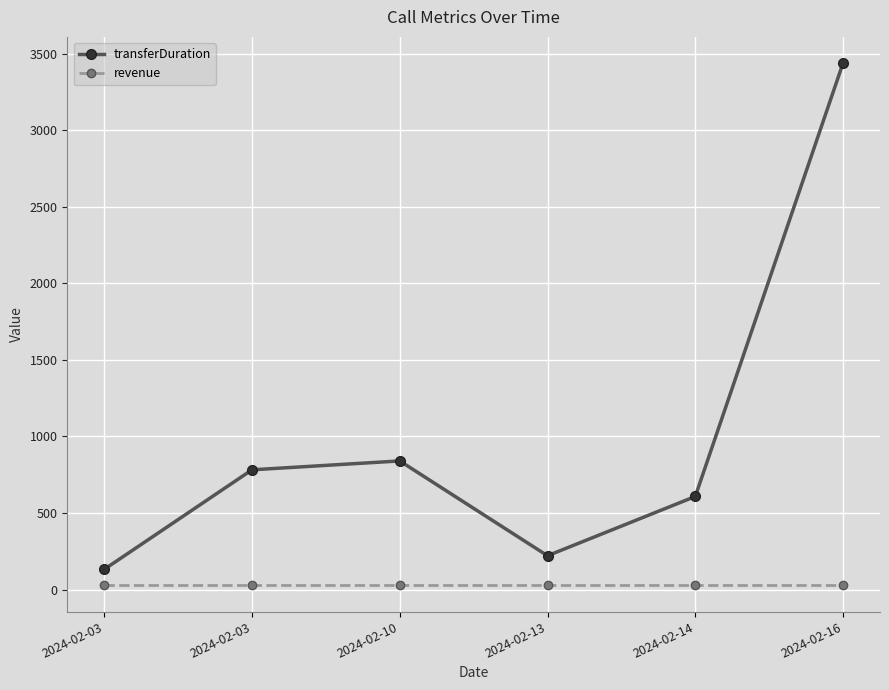

What are all the series names shown in the legend?

transferDuration, revenue